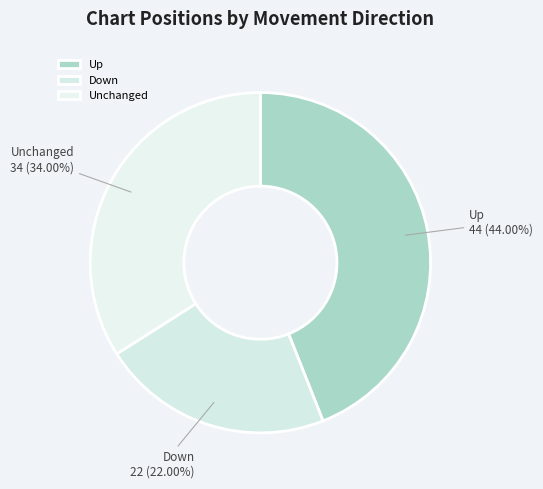

What is the ratio of the value at Unchanged to the value at Down?

1.5